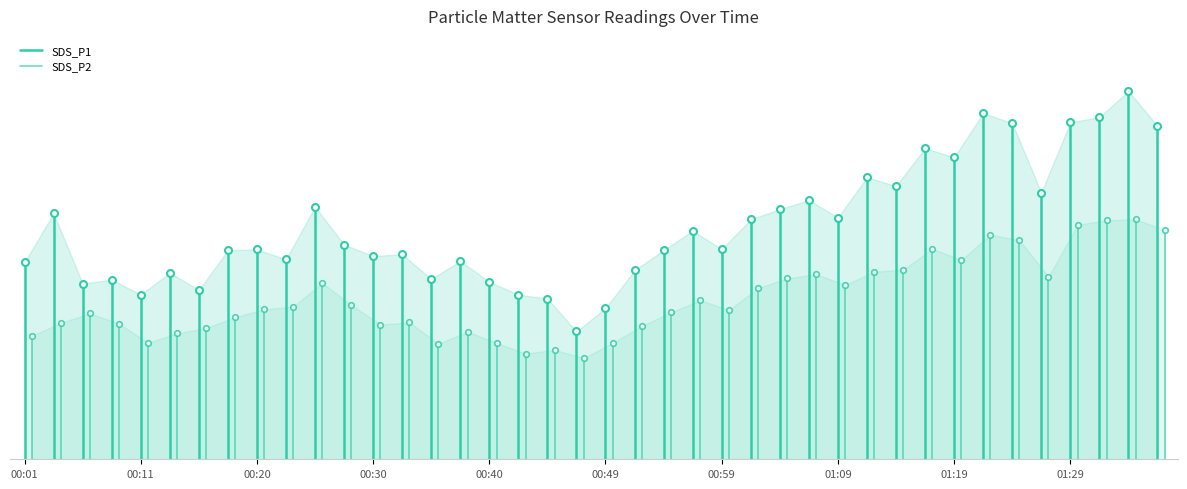

Where does the SDS_P2 series first go above 8?

00:11